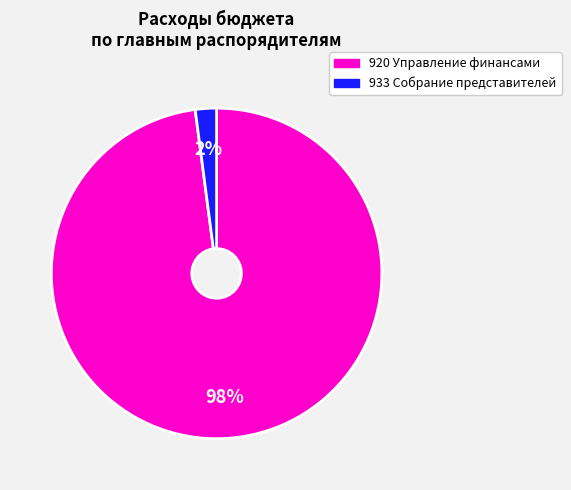

To the nearest percent, what portion does 933 Собрание представителей represent?

2%